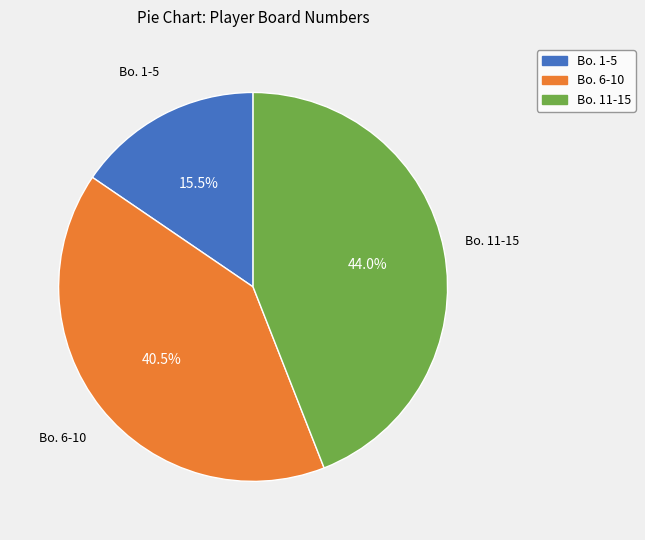

Does any single category account for the majority?

No